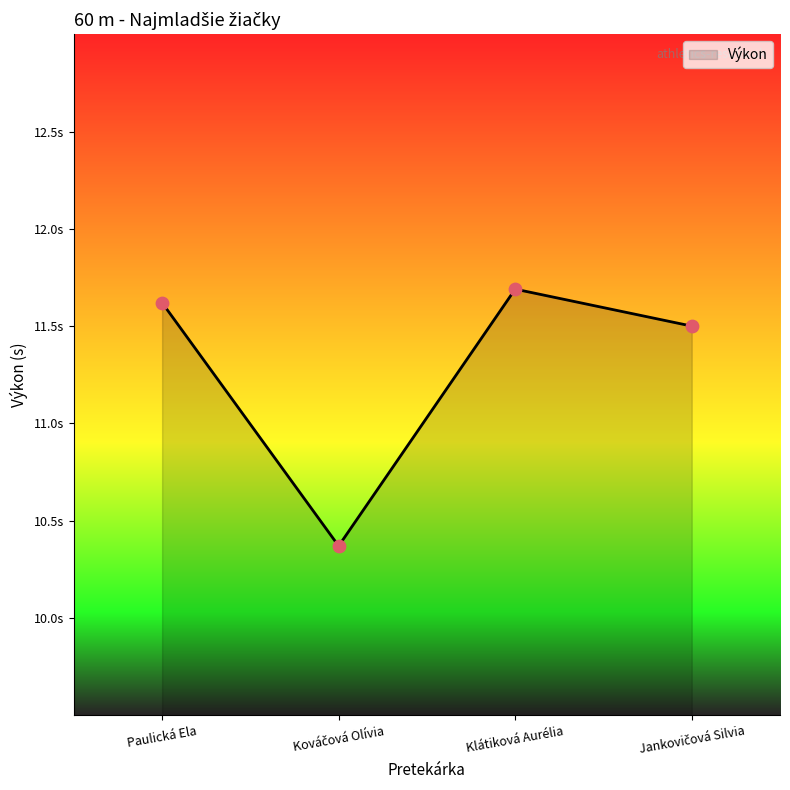

What is the change in value from Paulická Ela to Jankovičová Silvia?

-0.1